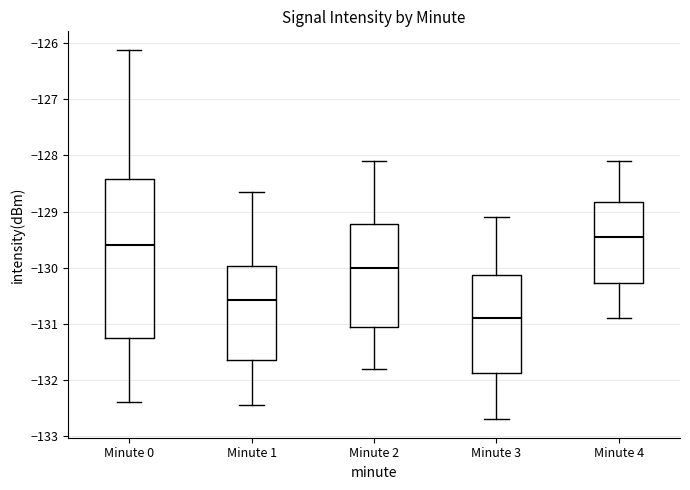

Where does the upper whisker of the box for Minute 1 end on the y-axis? The values are not printed on the chart, so give them approximately, as read against the axis.

-128.7